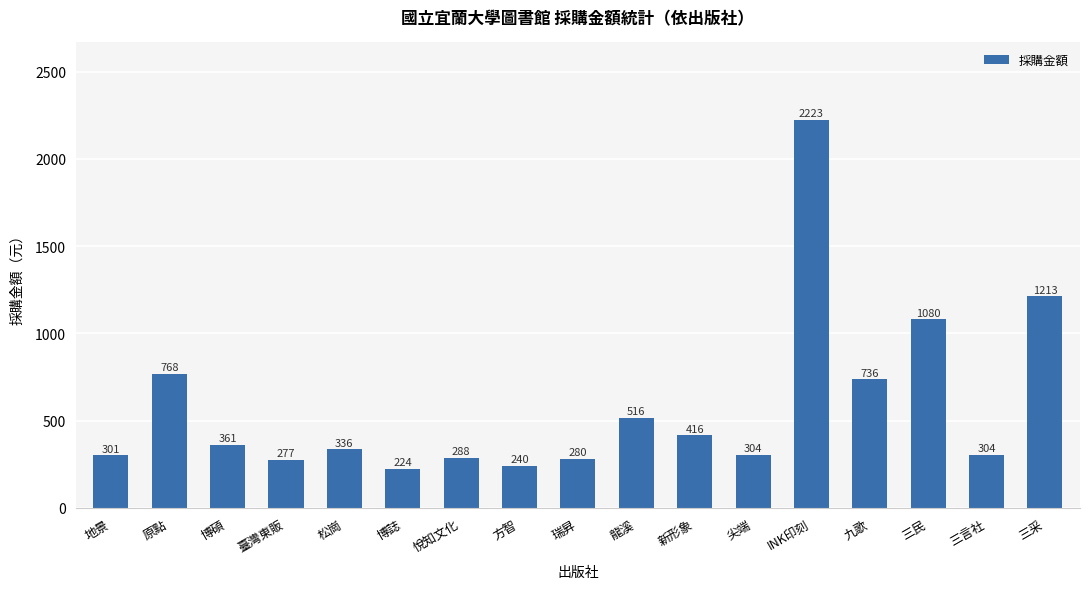

Reading left to right, what are all the values shown in this chart?

地景=301	原點=768	博碩=361	臺灣東販=277	松崗=336	博誌=224	悅知文化=288	方智=240	瑞昇=280	龍溪=516	新形象=416	尖端=304	INK印刻=2223	九歌=736	三民=1080	三言社=304	三采=1213